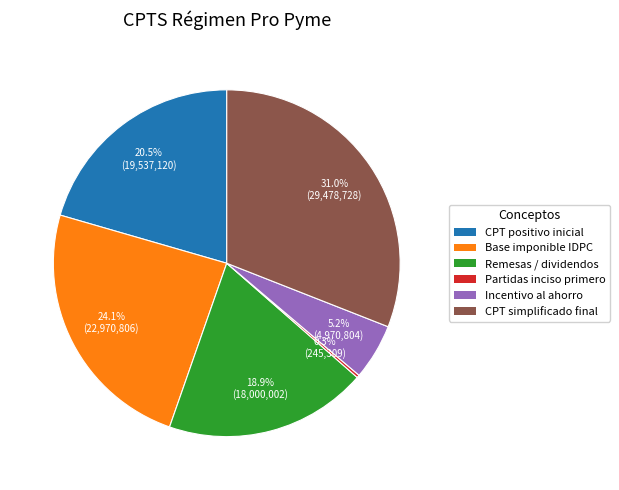

Is there a majority slice in this chart?

No